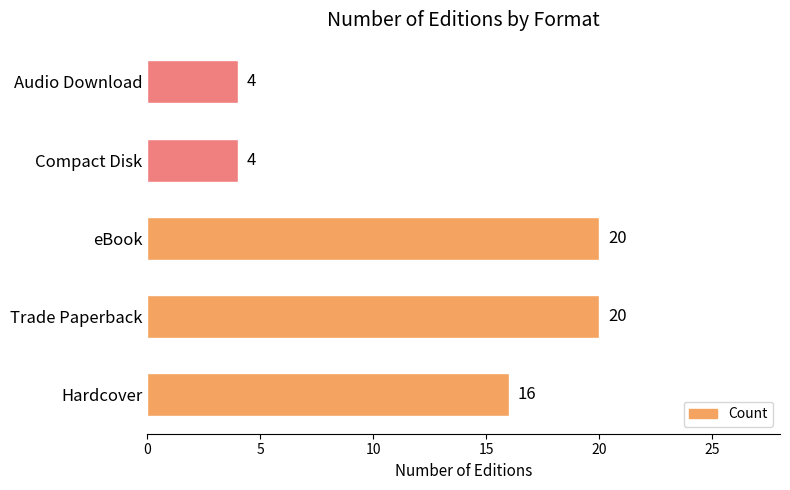

What is the difference between the values at Trade Paperback and Hardcover?

4